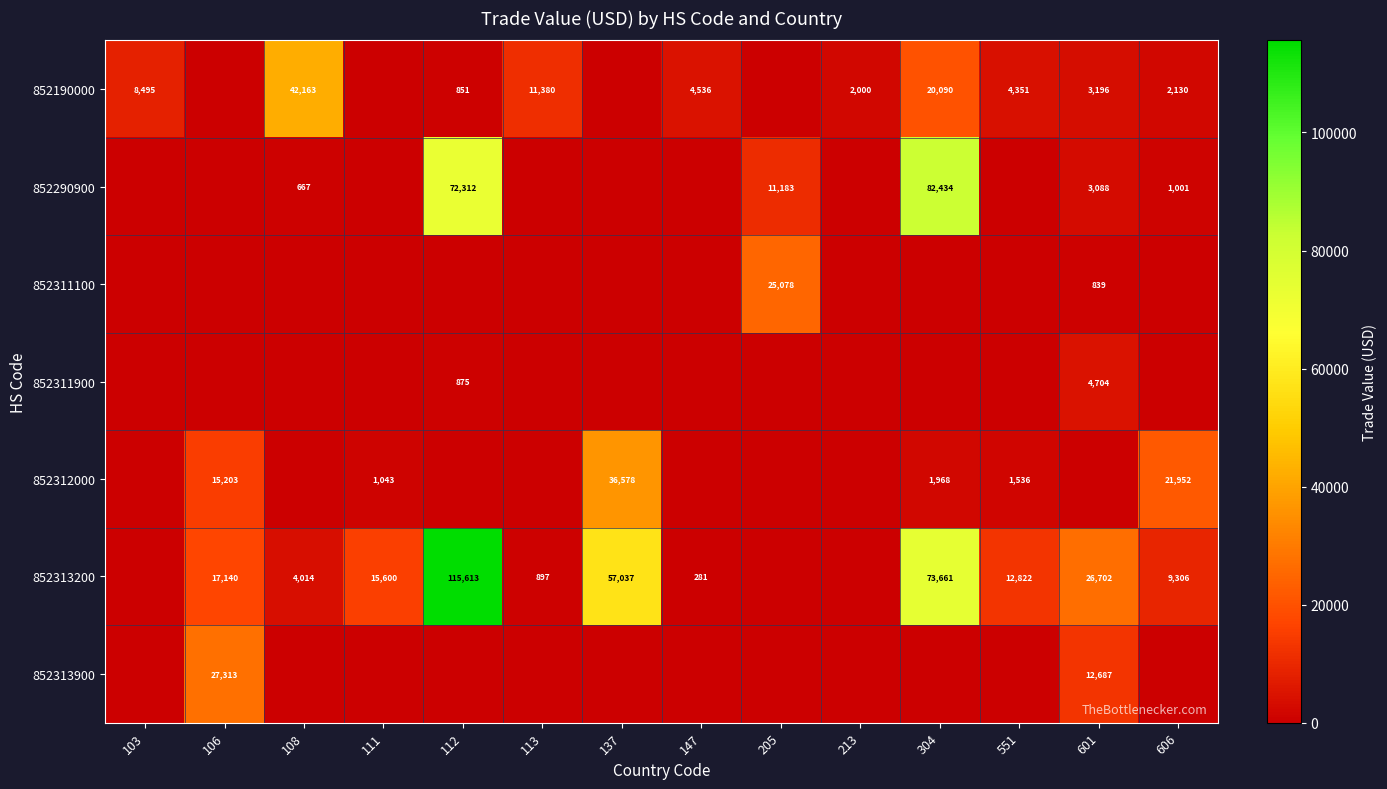

The value of 852190000 at 103 is 5805. True or false?

False